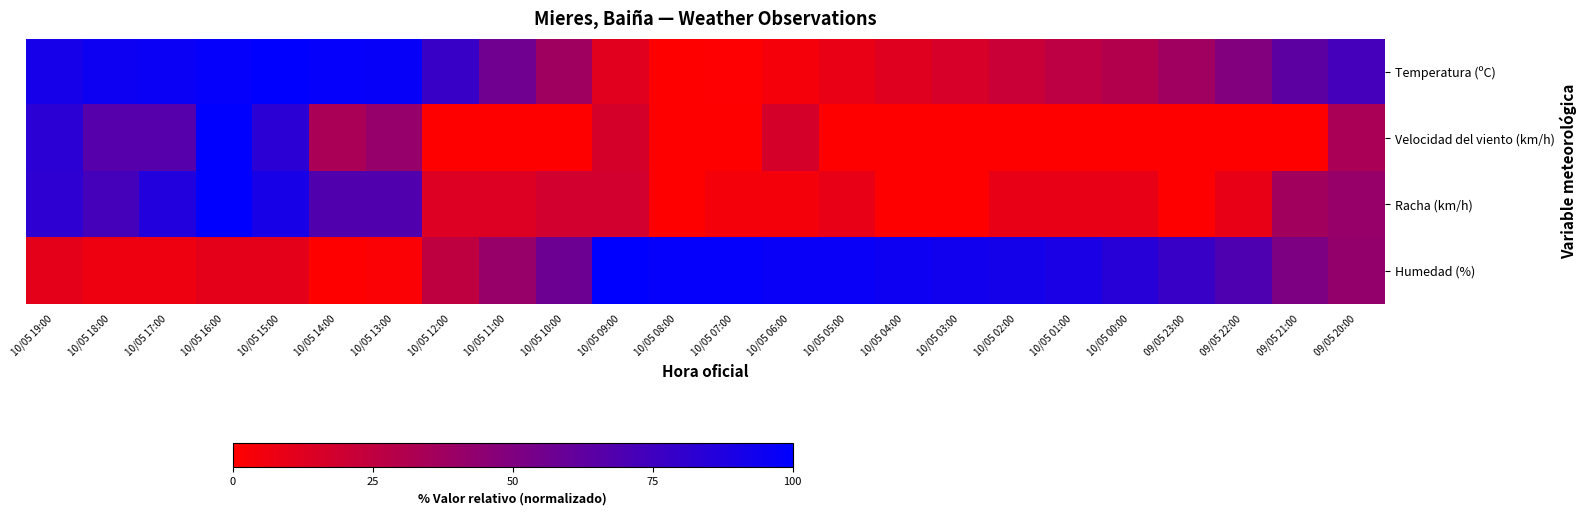

At 10/05 18:00, list the series in order from largest to smallest.

Temperatura (ºC), Racha (km/h), Velocidad del viento (km/h), Humedad (%)